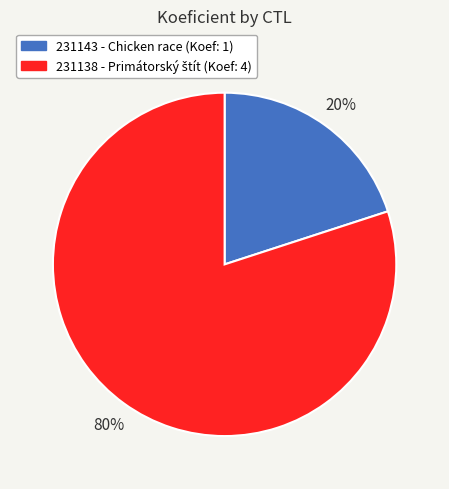

How many segments does this pie chart have?

2